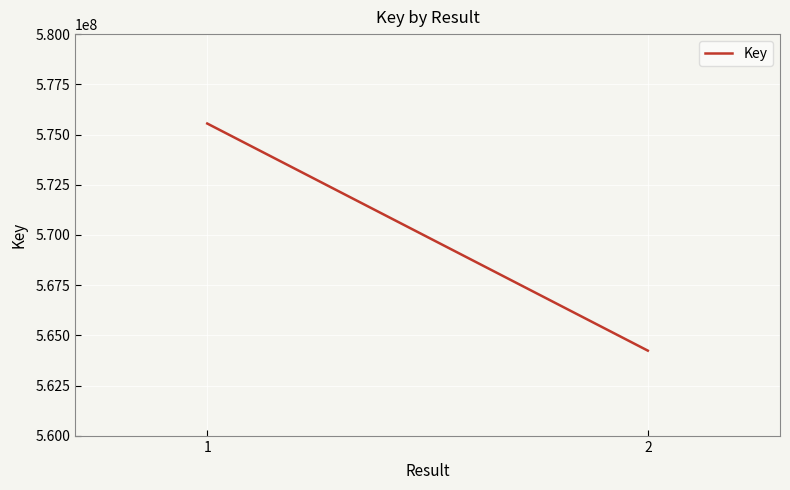

The value at 2 is 564240267. True or false?

True